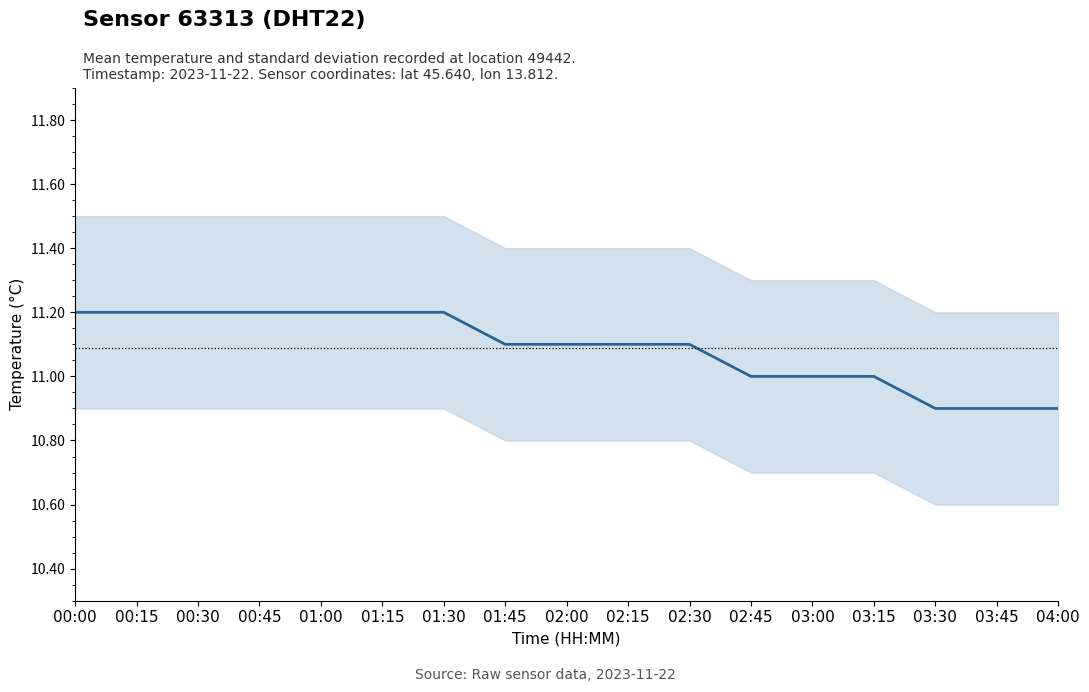

Reading left to right, transcribe all the data shown in this chart.

11.2	11.2	11.2	11.2	11.2	11.2	11.2	11.1	11.1	11.1	11.1	11.0	11.0	11.0	10.9	10.9	10.9